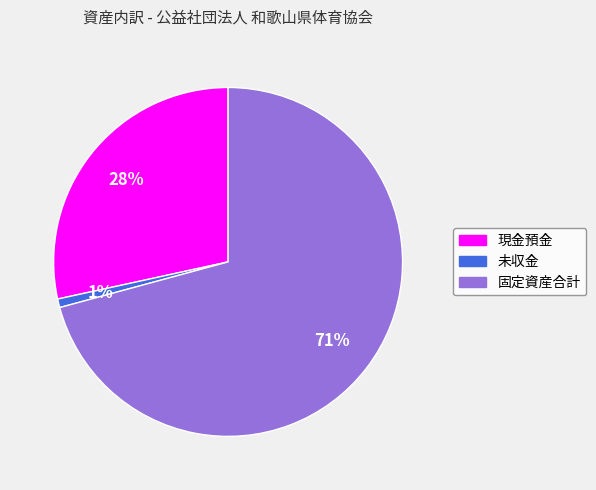

To the nearest percent, what is the difference between the largest and smallest slice percentages?

70%